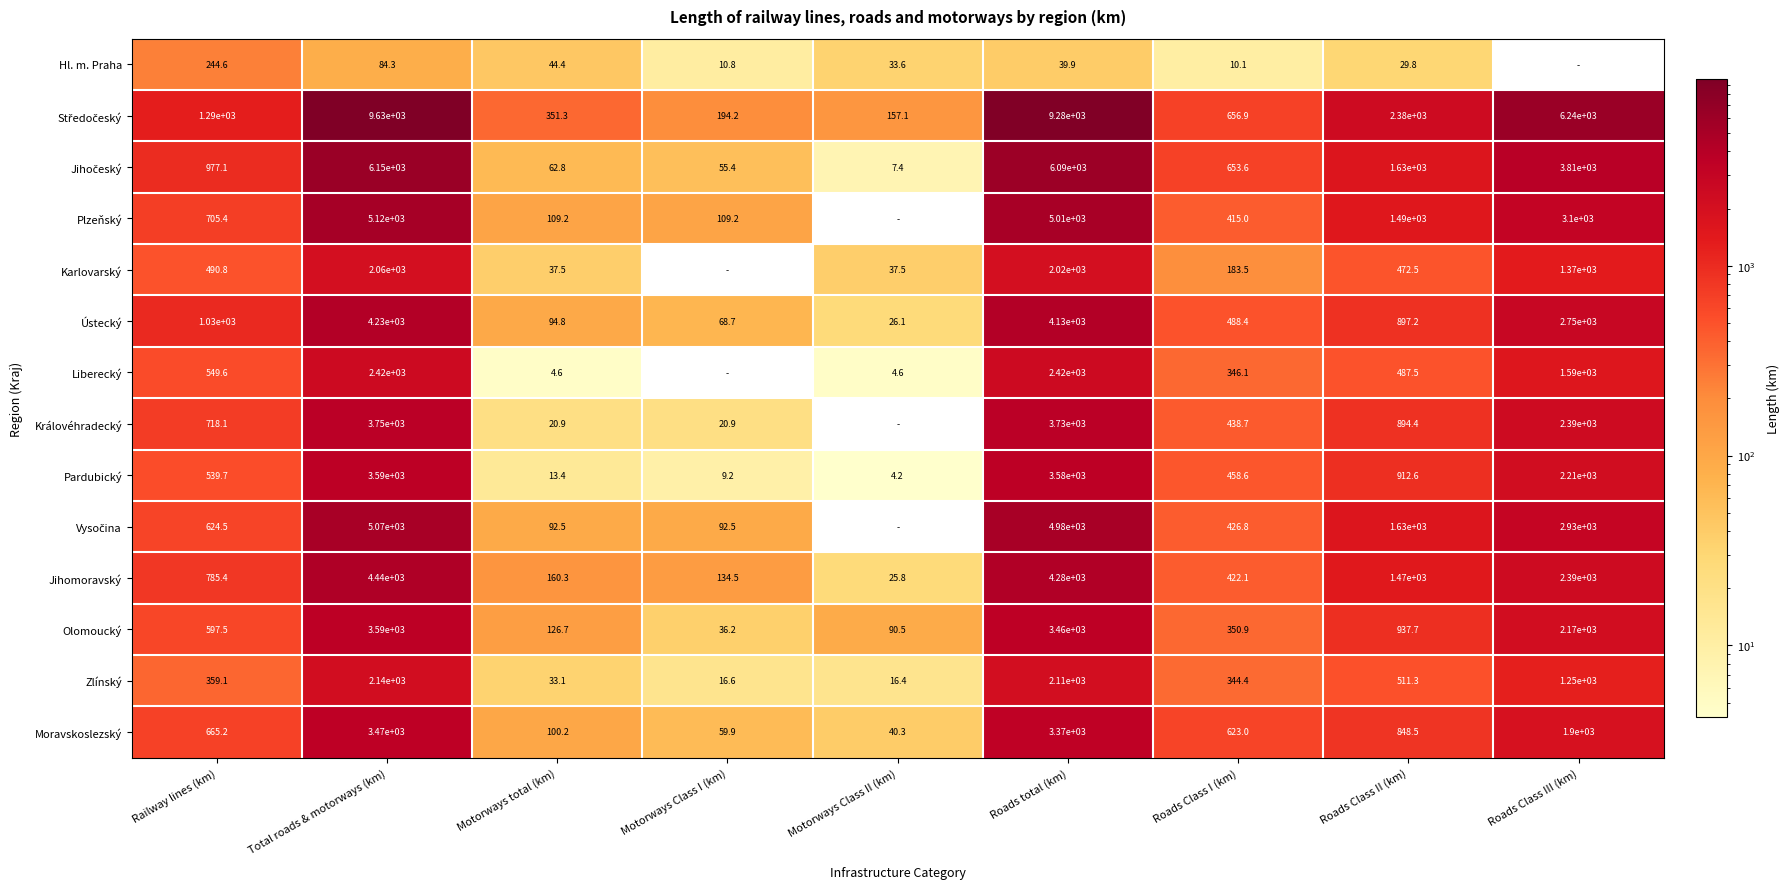

Read the Olomoucký value at Roads Class I (km).

350.9